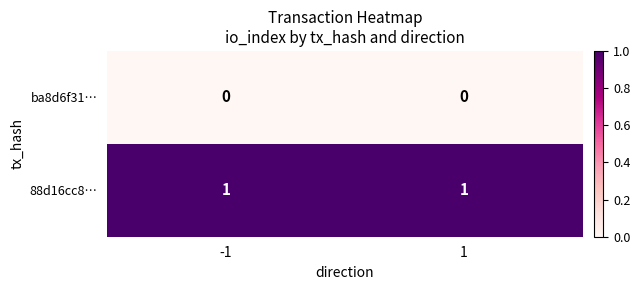

Is it true that 88d16cc8… equals 1 at -1?

True